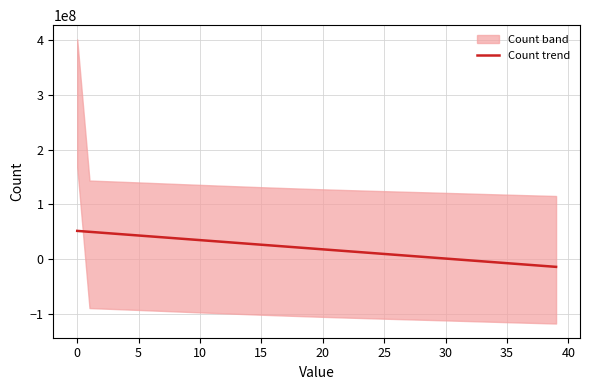

Is this an area chart (filled region under the line)?

No